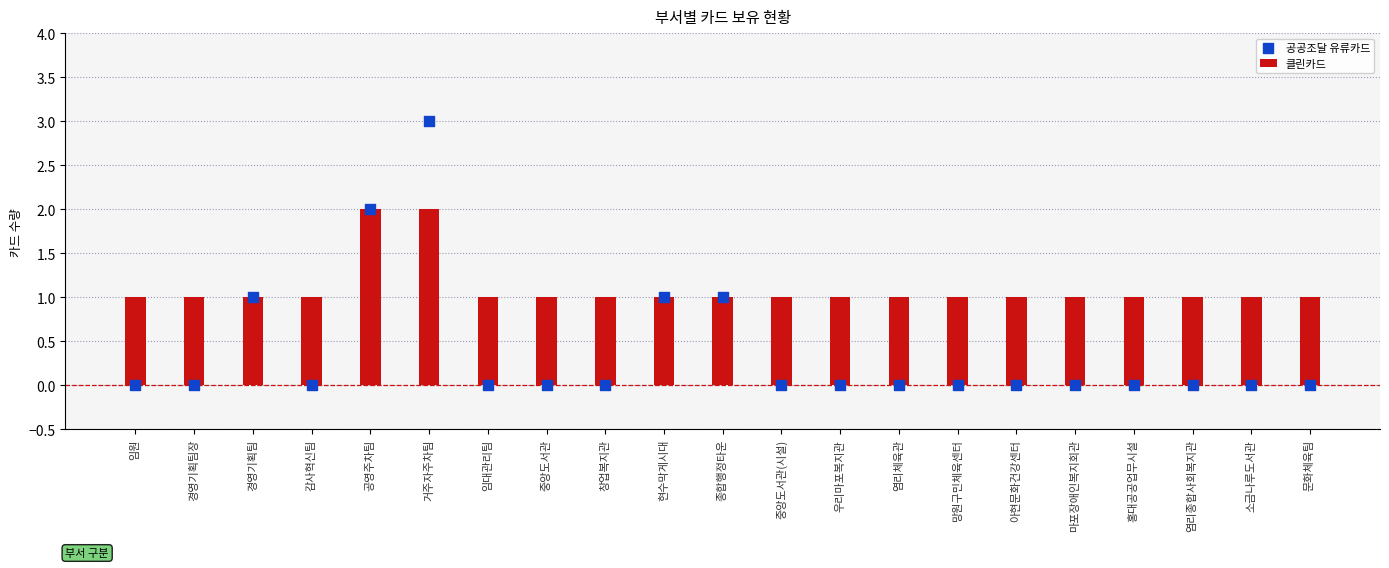

Which series reaches the minimum Y coordinate?

공공조달 유류카드